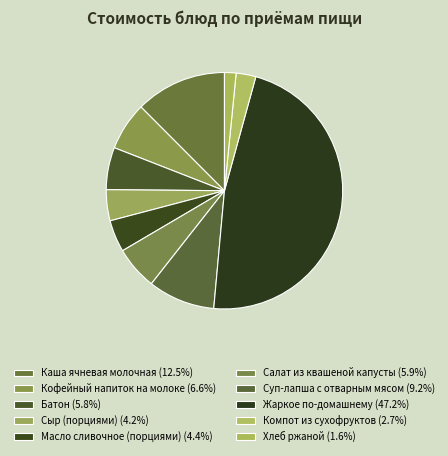

To the nearest percent, what percentage of the pie is Салат из квашеной капусты?

6%